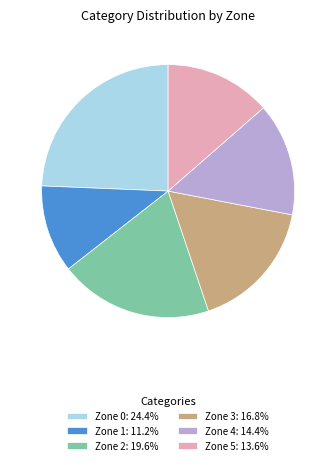

Does any single category account for the majority?

No